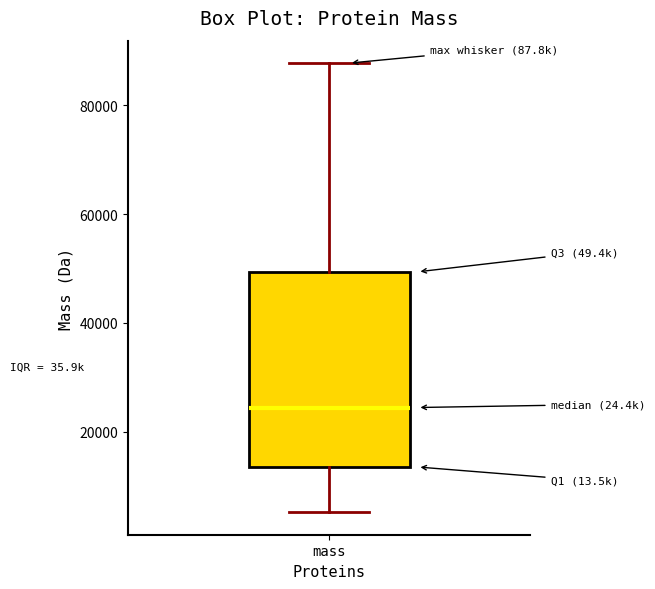

Where is the lower edge of the box for mass on the y-axis? The values are not printed on the chart, so give them approximately, as read against the axis.

14000